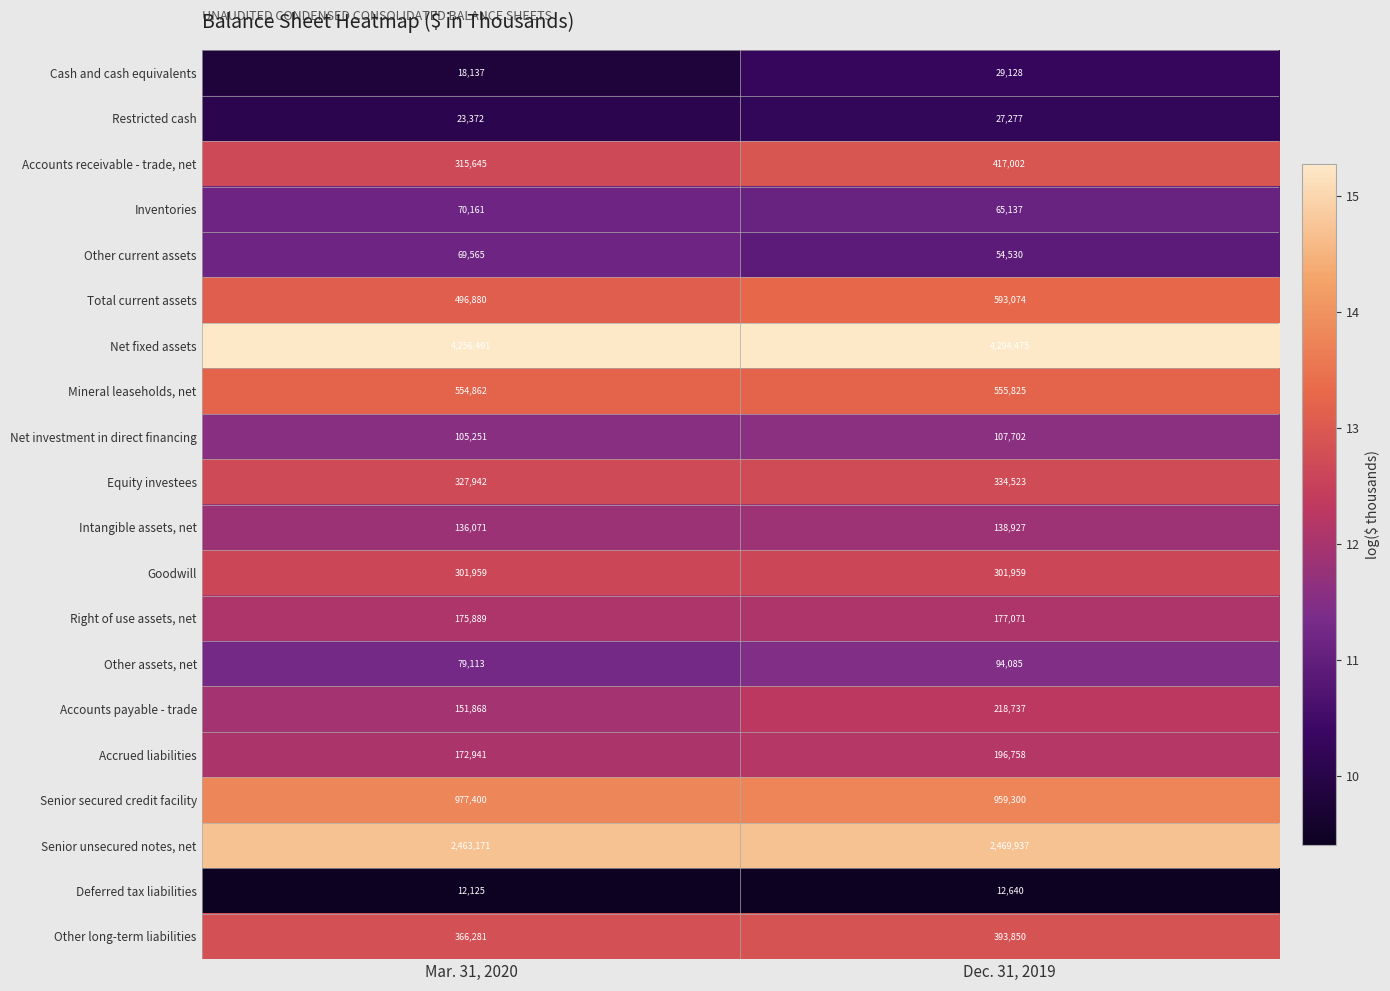

List the series in order of their peak value, highest first.

Net fixed assets, Senior unsecured notes, net, Senior secured credit facility, Total current assets, Mineral leaseholds, net, Accounts receivable - trade, net, Other long-term liabilities, Equity investees, Goodwill, Accounts payable - trade, Accrued liabilities, Right of use assets, net, Intangible assets, net, Net investment in direct financing, Other assets, net, Inventories, Other current assets, Cash and cash equivalents, Restricted cash, Deferred tax liabilities